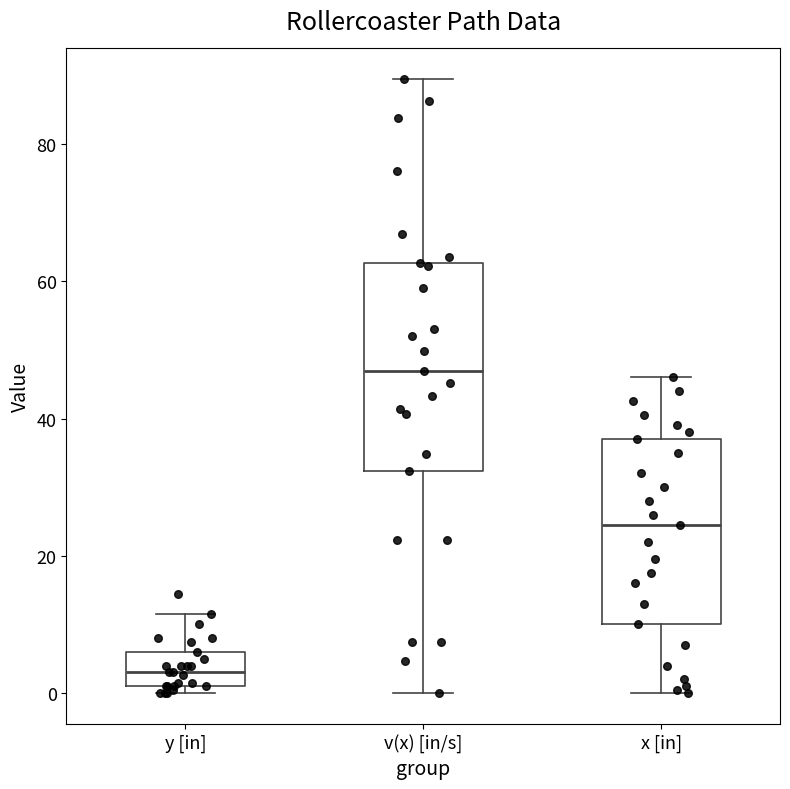

Where is the upper edge of the box for v(x) [in/s] on the y-axis? The values are not printed on the chart, so give them approximately, as read against the axis.

62